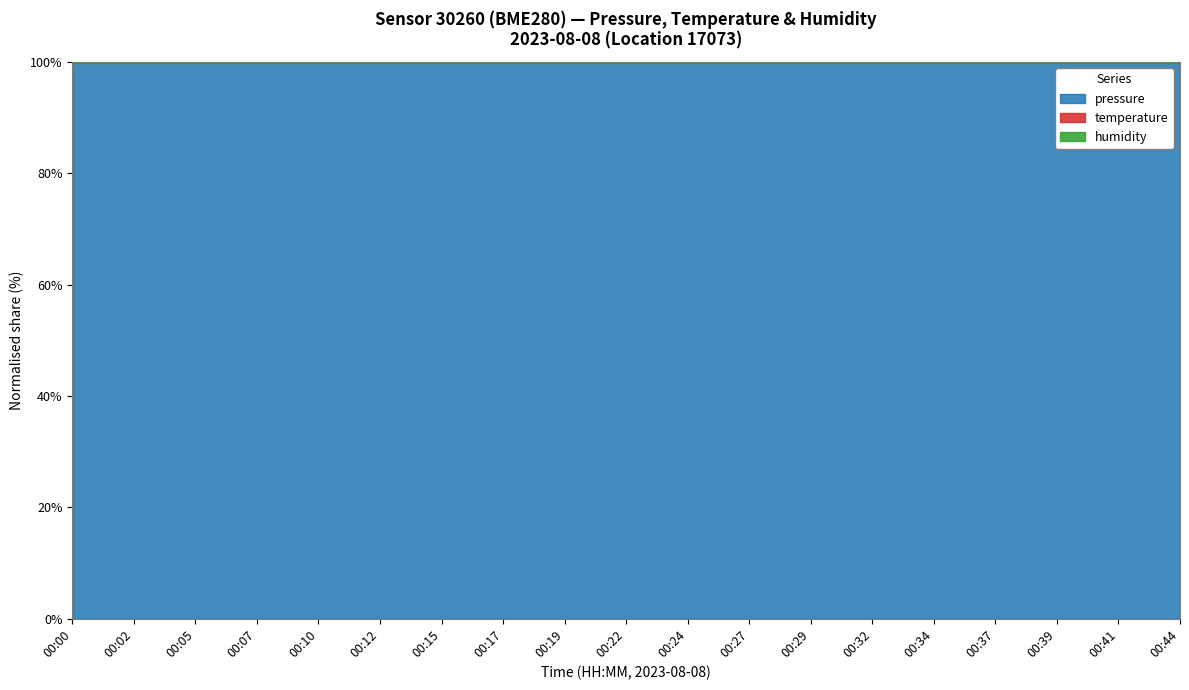

What is the highest value of the temperature series?

13.8